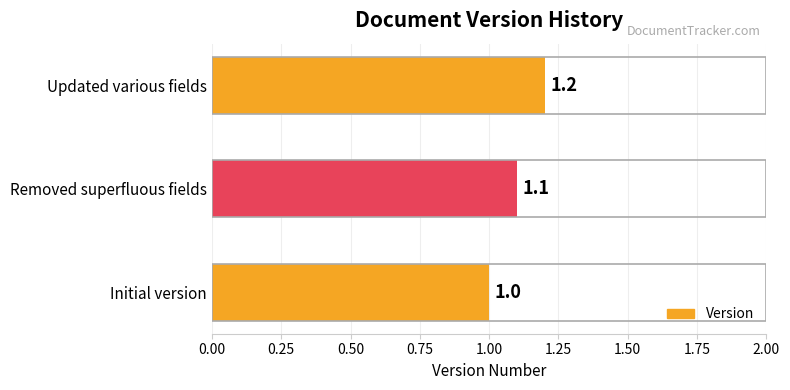

What is the sum of all values?

3.3